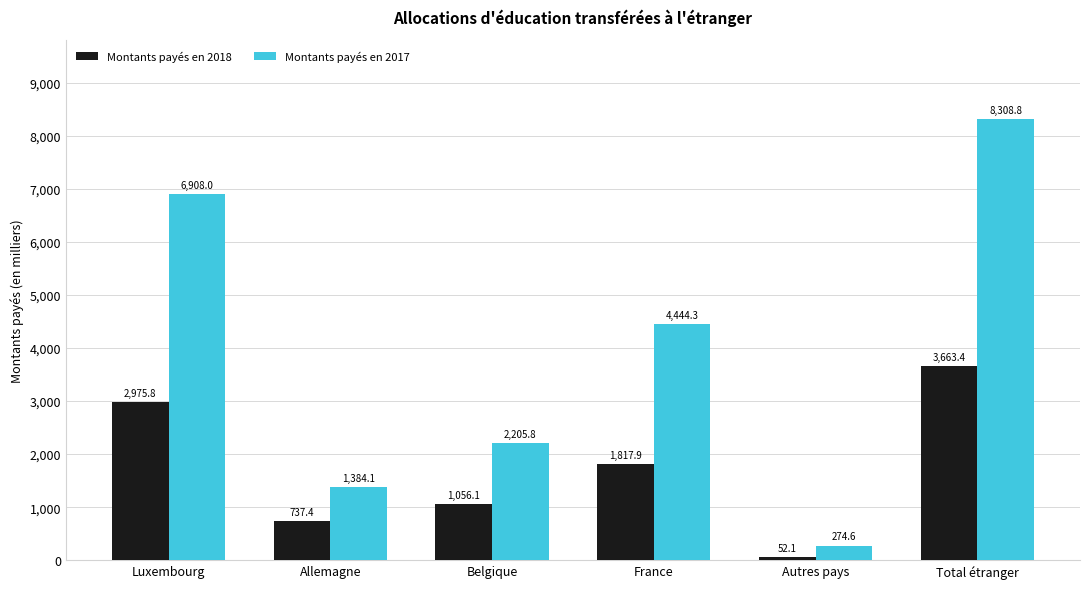

How many data points in Montants payés en 2018 are less than 1817?

3